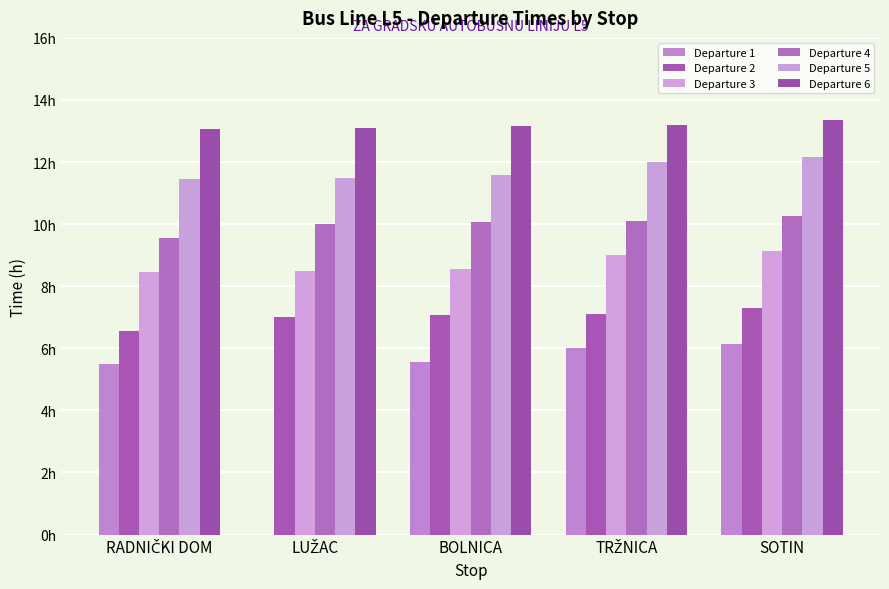

What is the label of the 5th bar from the left?

SOTIN